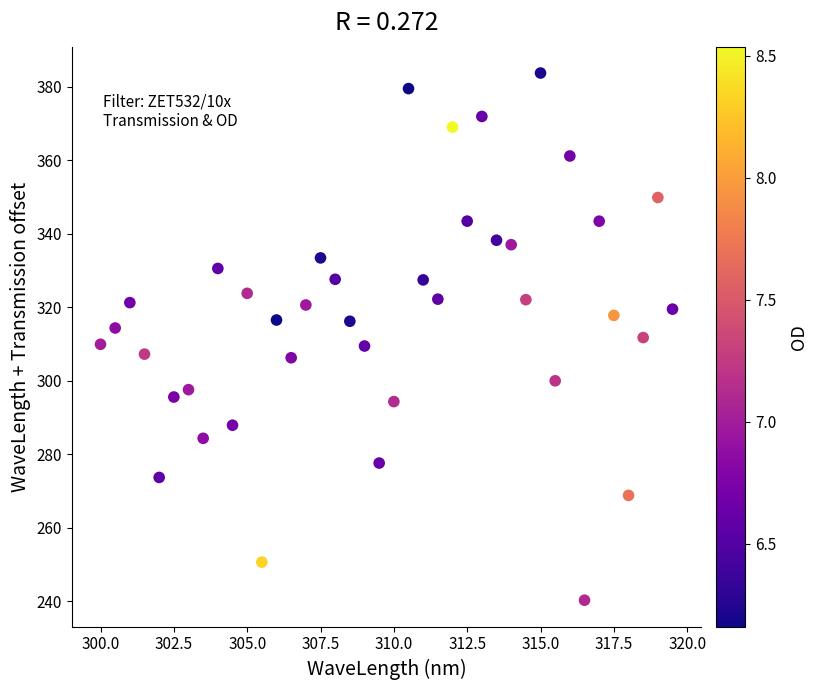

What is the range of Y values (max minus min)?

143.4